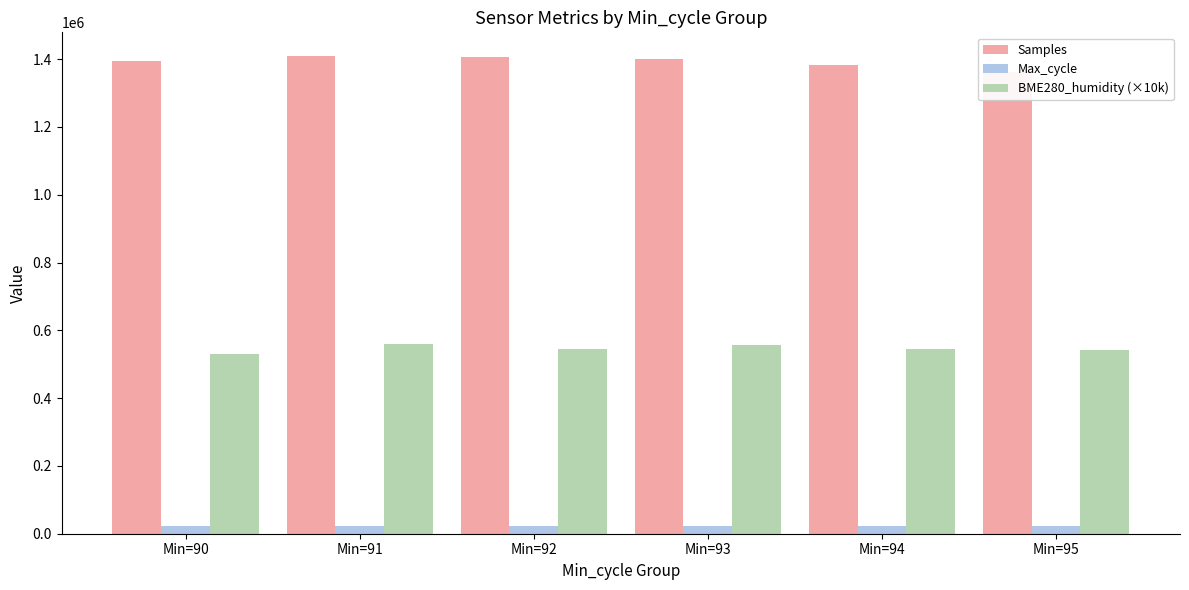

What is the spread (max minus min) of values at Min=91?

1387036